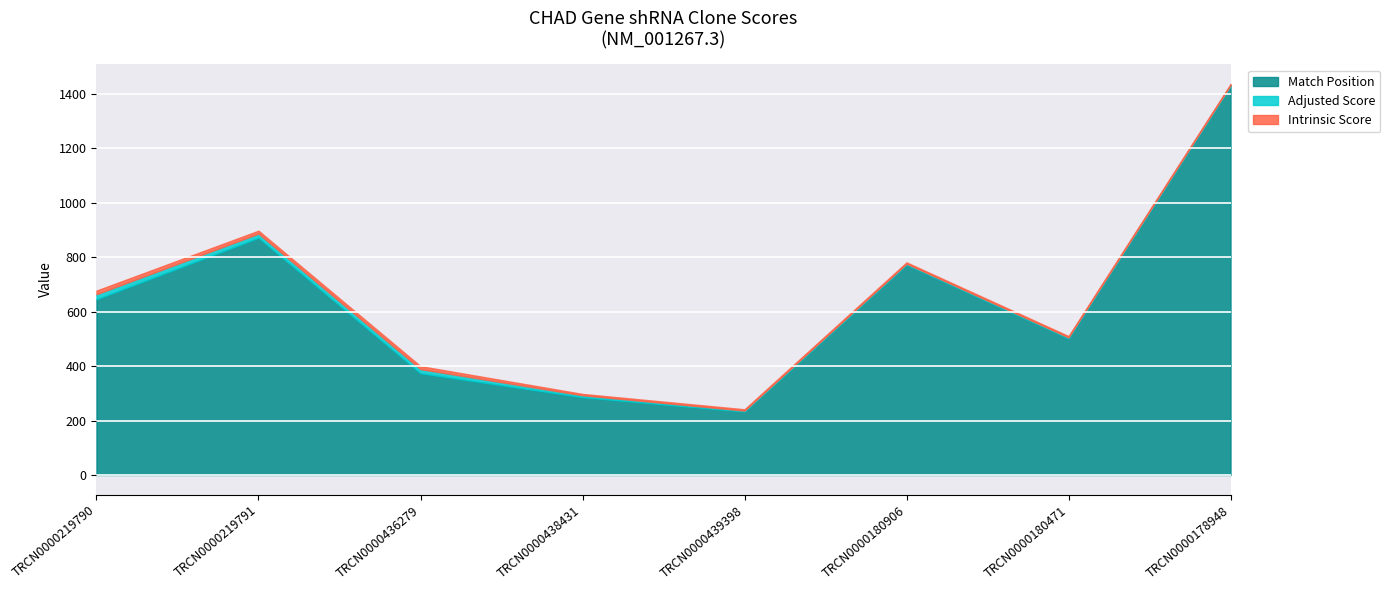

What is the greatest value displayed?

1430.0